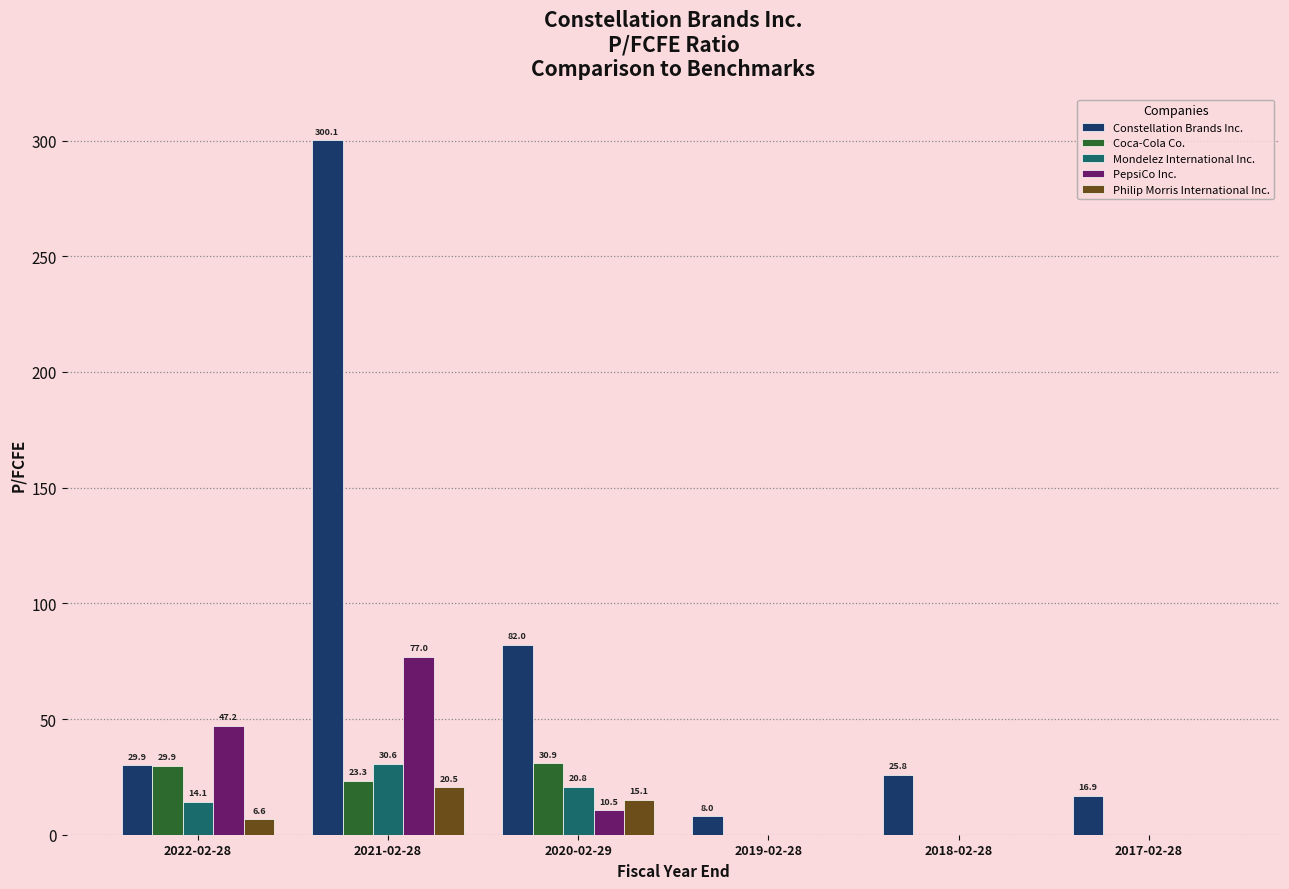

At which category is the sum across all series the highest?

2021-02-28